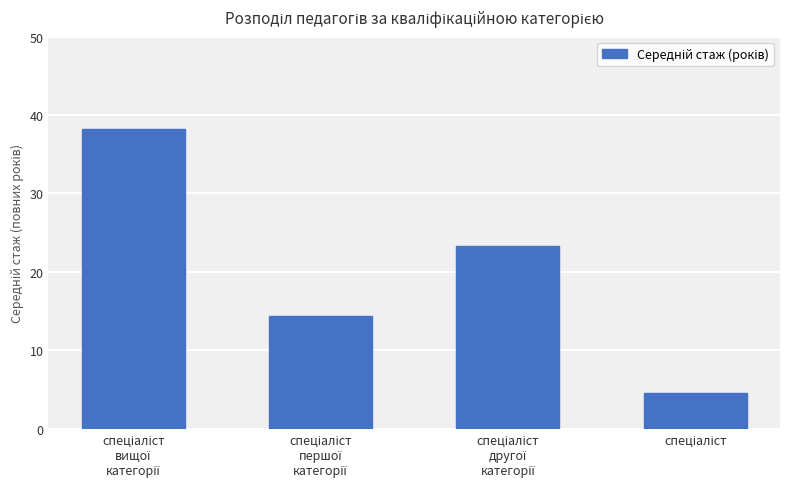

What is the value of the 3rd bar from the left?

23.3